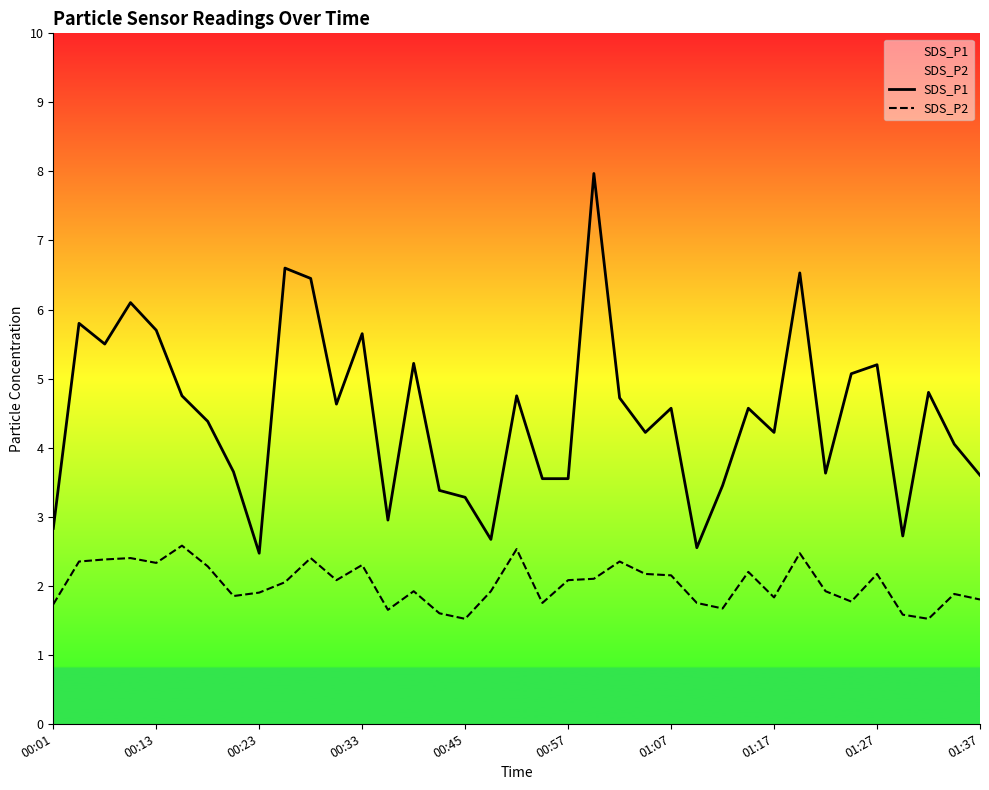

In SDS_P1, how many points are higher than both neighbors (excluding endpoints)?

12